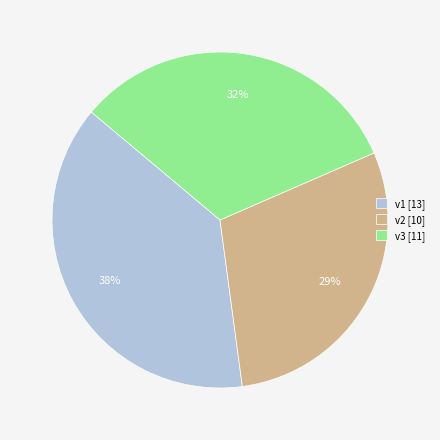

Is it true that v2 is 29% of the pie?

True